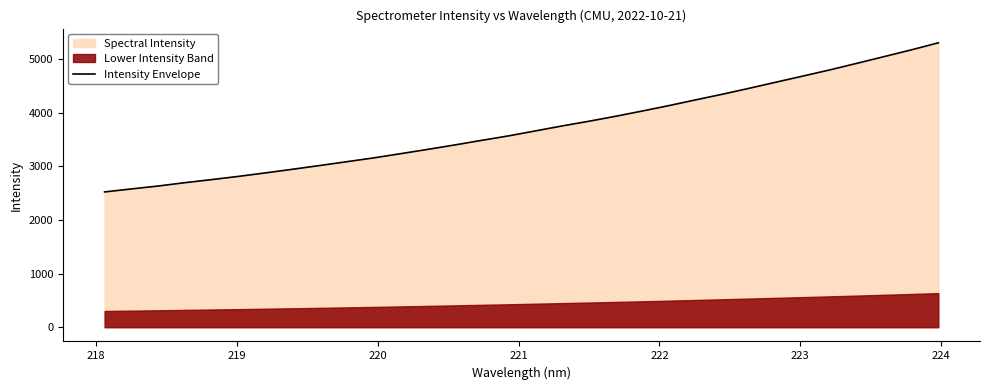

Reading left to right, transcribe all the data shown in this chart.

2523.0	2579.3	2634.0	2696.6	2754.3	2814.7	2879.6	2946.9	3016.4	3086.7	3158.1	3236.4	3316.0	3398.3	3483.9	3567.4	3659.9	3753.3	3841.2	3934.6	4033.3	4135.7	4243.1	4348.8	4460.0	4574.6	4688.4	4803.3	4925.2	5048.7	5172.8	5303.6